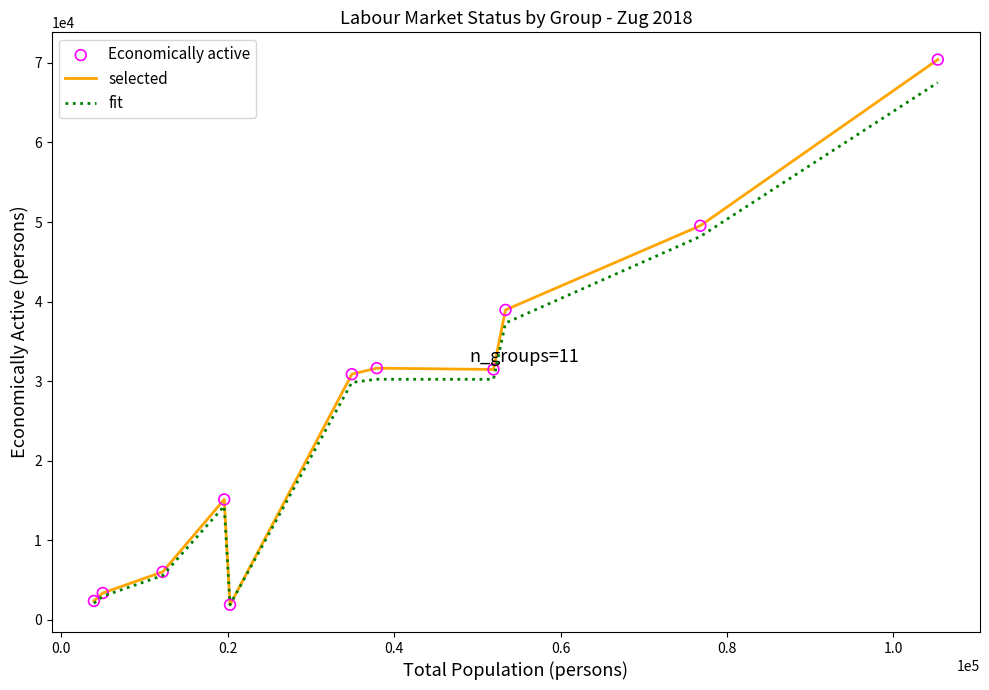

Which series has the widest spread of values?

selected